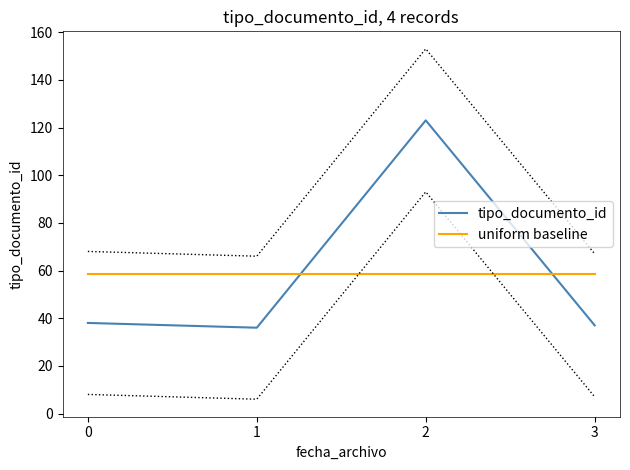

What is the greatest value displayed?

123.0